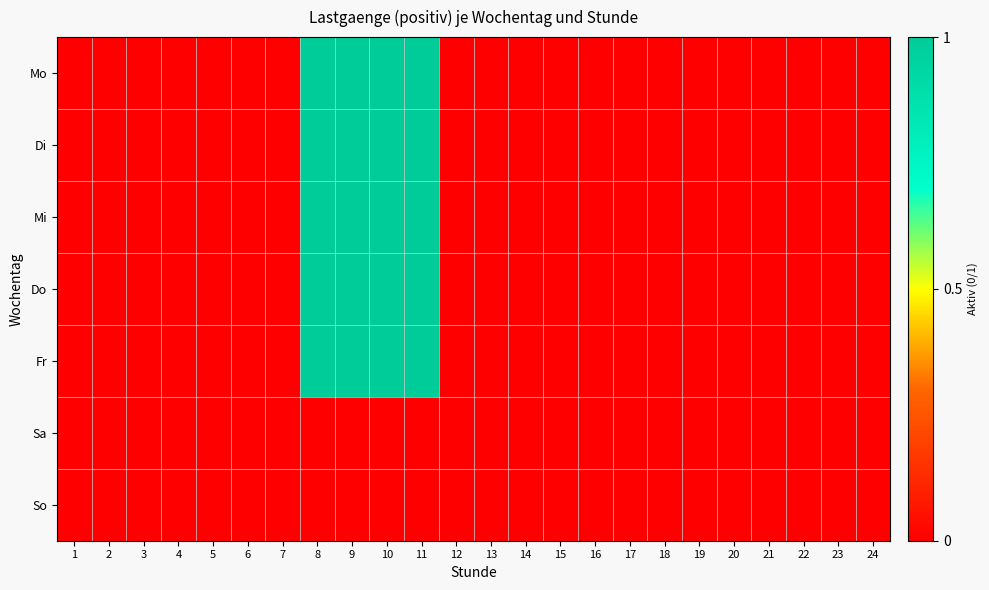

List the series in order of their peak value, lowest first.

Sa, So, Mo, Di, Mi, Do, Fr